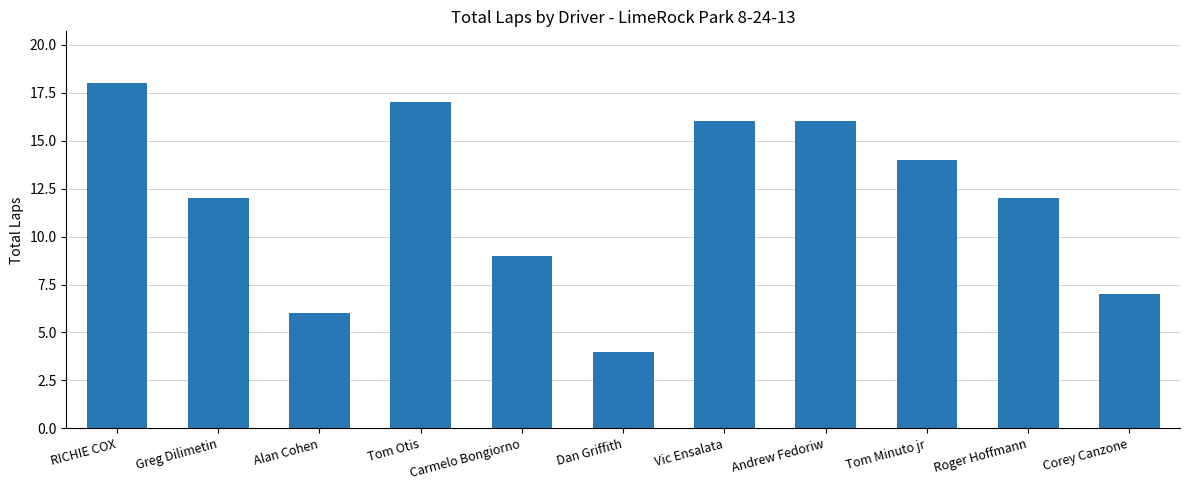

What value does the data have at Alan Cohen?

6